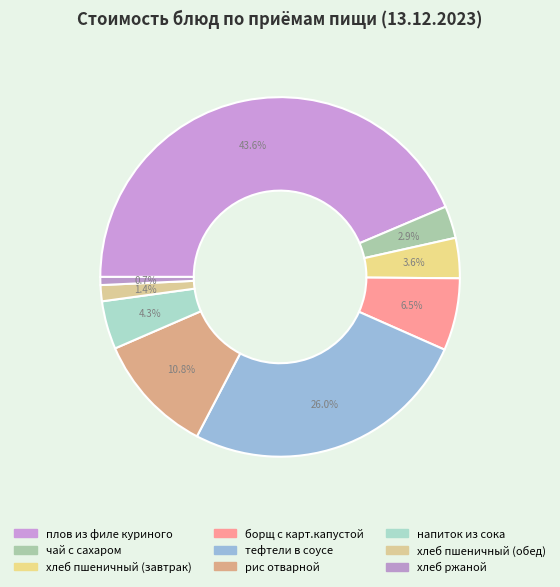

How many slices are in this pie chart?

9